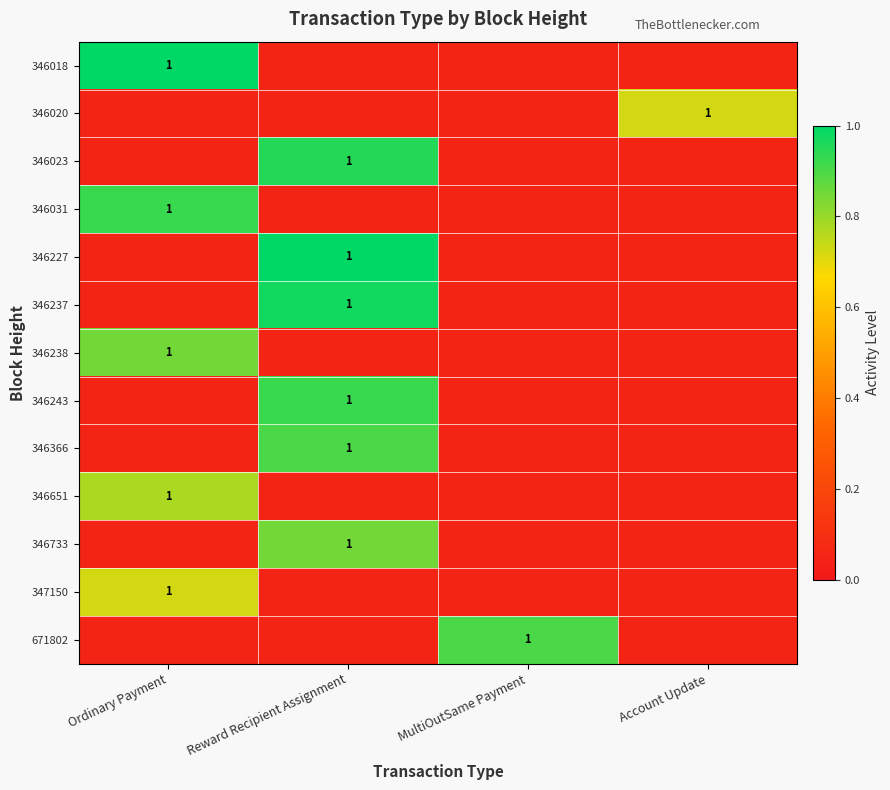

Which series has the widest spread of values?

346018